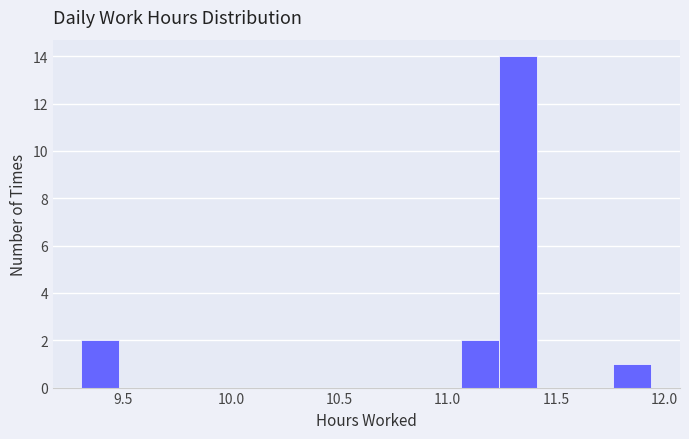

Read against the x-axis, roughly where is the centre of the tallest bar?

11.35